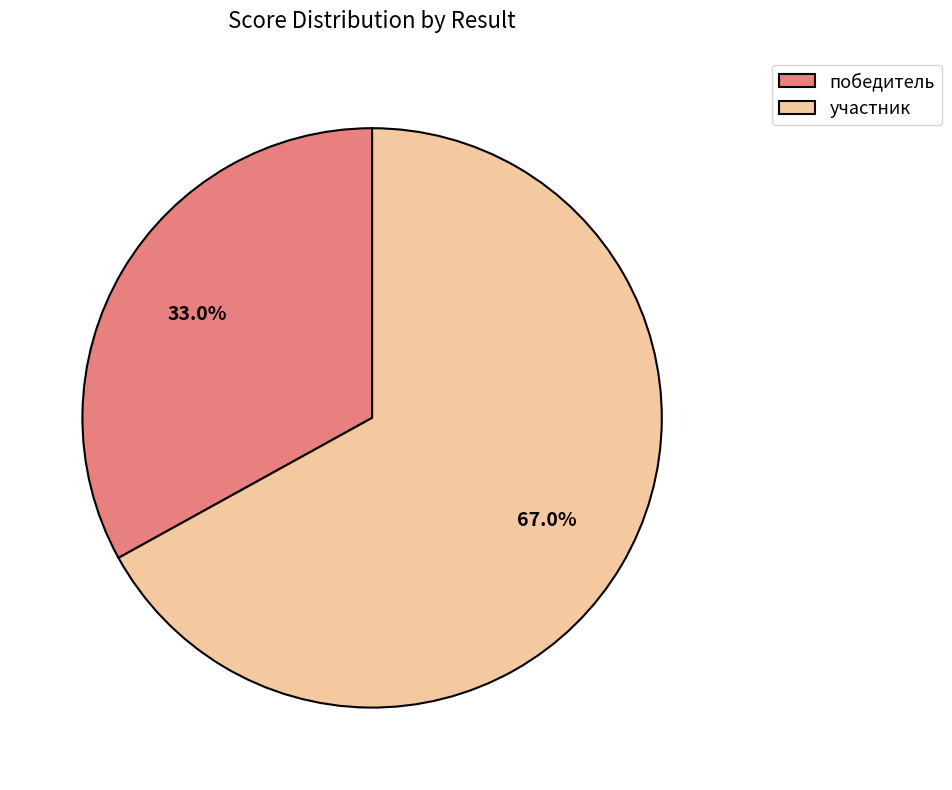

Rank the categories by value from highest to lowest.

участник, победитель